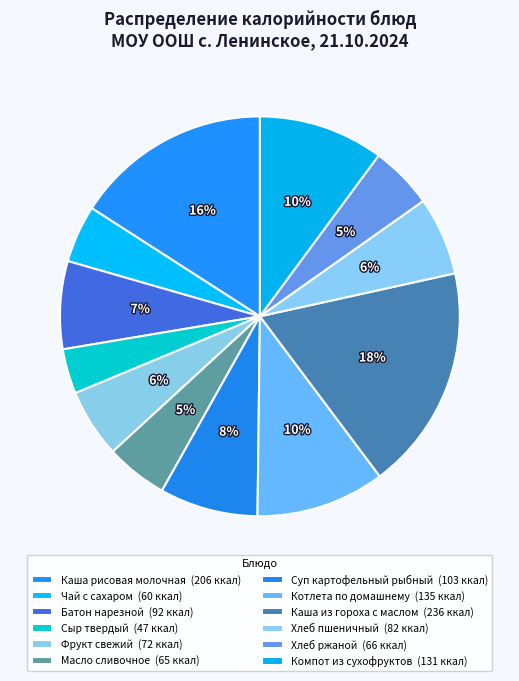

True or false: Хлеб ржаной accounts for 1% of the total.

False